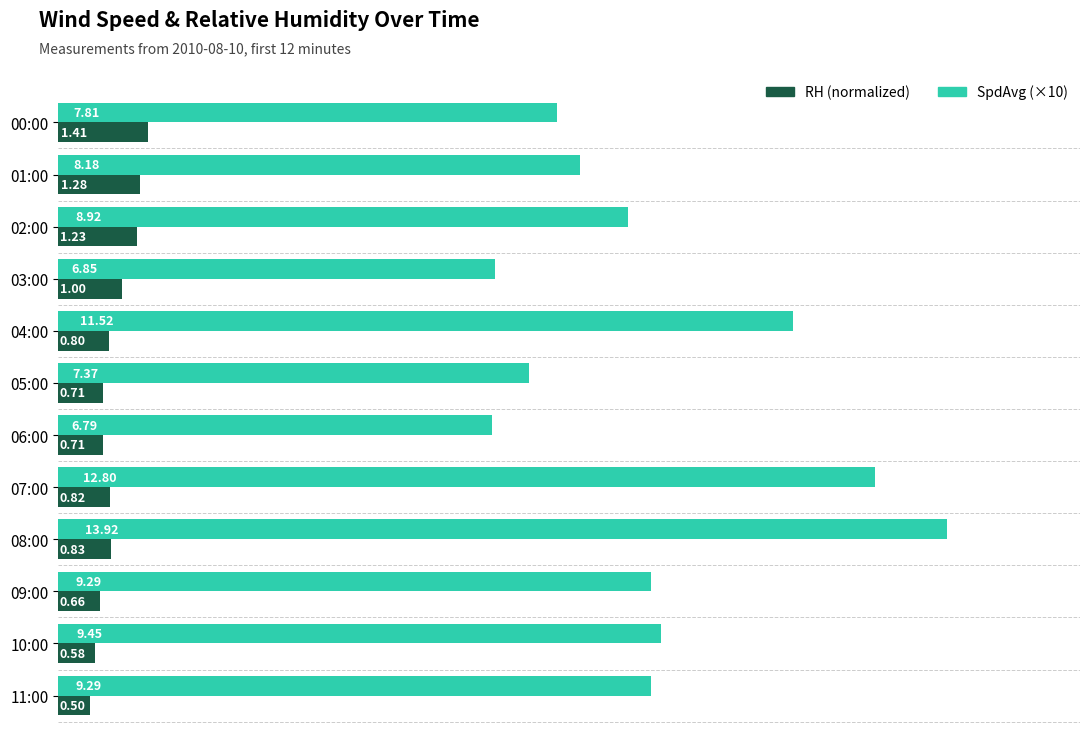

List the series in order of their overall mean, lowest first.

RH (normalized), SpdAvg (×10)